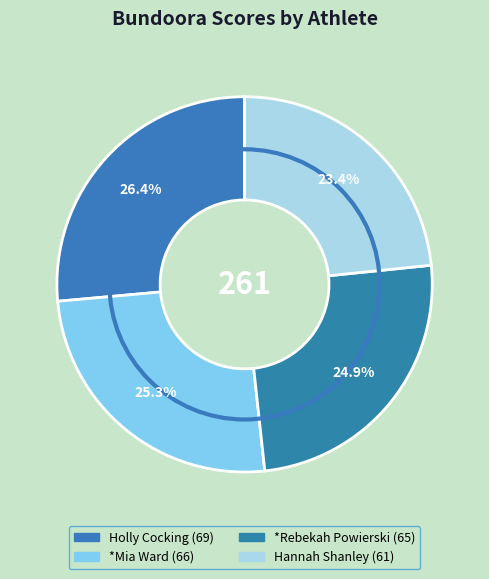

Which slice is the largest?

Holly Cocking